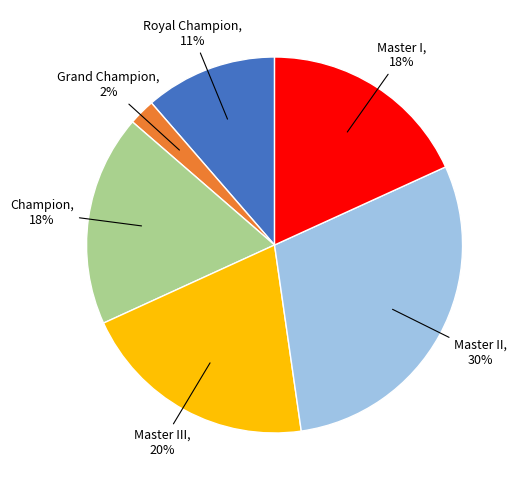

To the nearest percent, what is the combined percentage of Champion and Master II?

48%